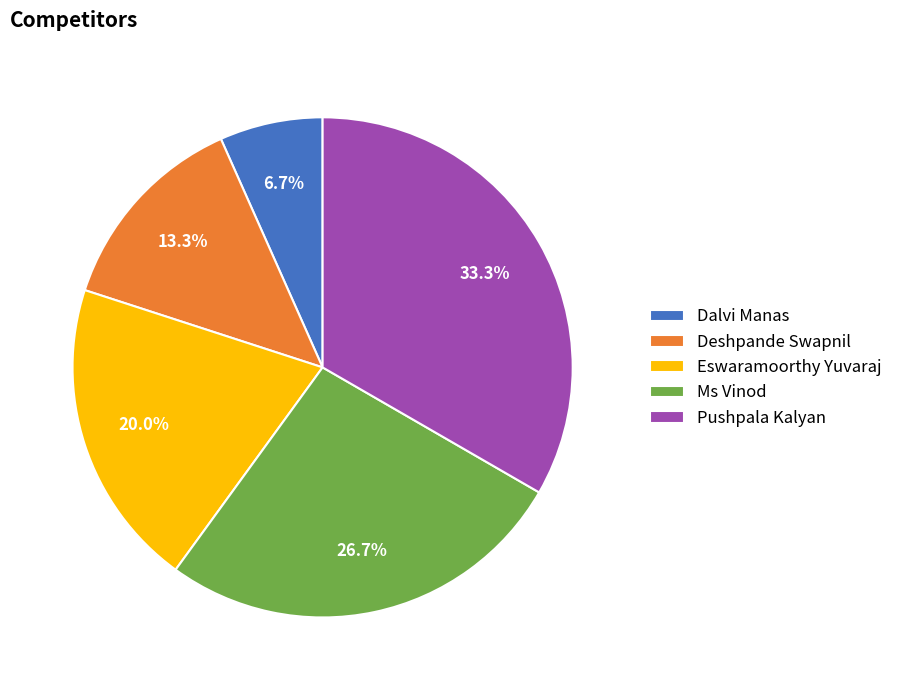

What is the largest slice in the pie chart?

Pushpala Kalyan